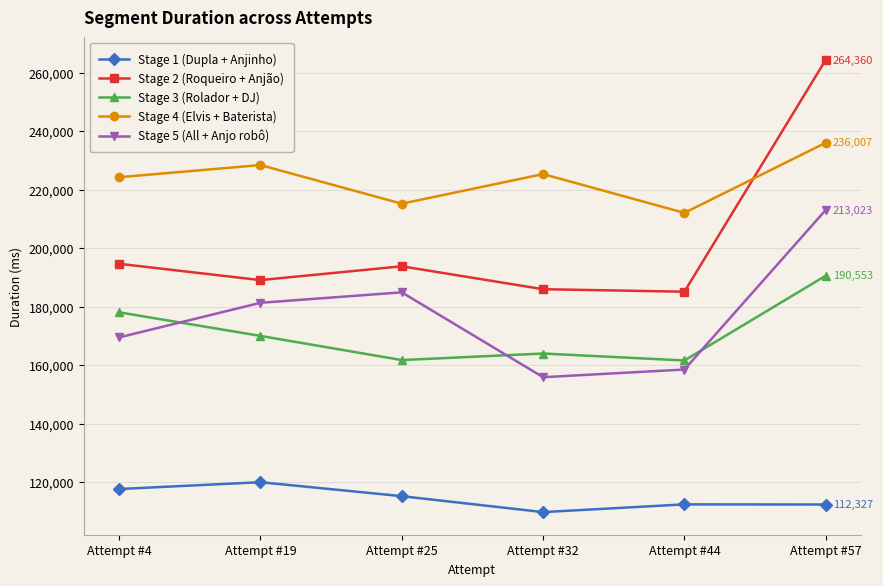

What is the total value across all series at Attempt #32?

840779